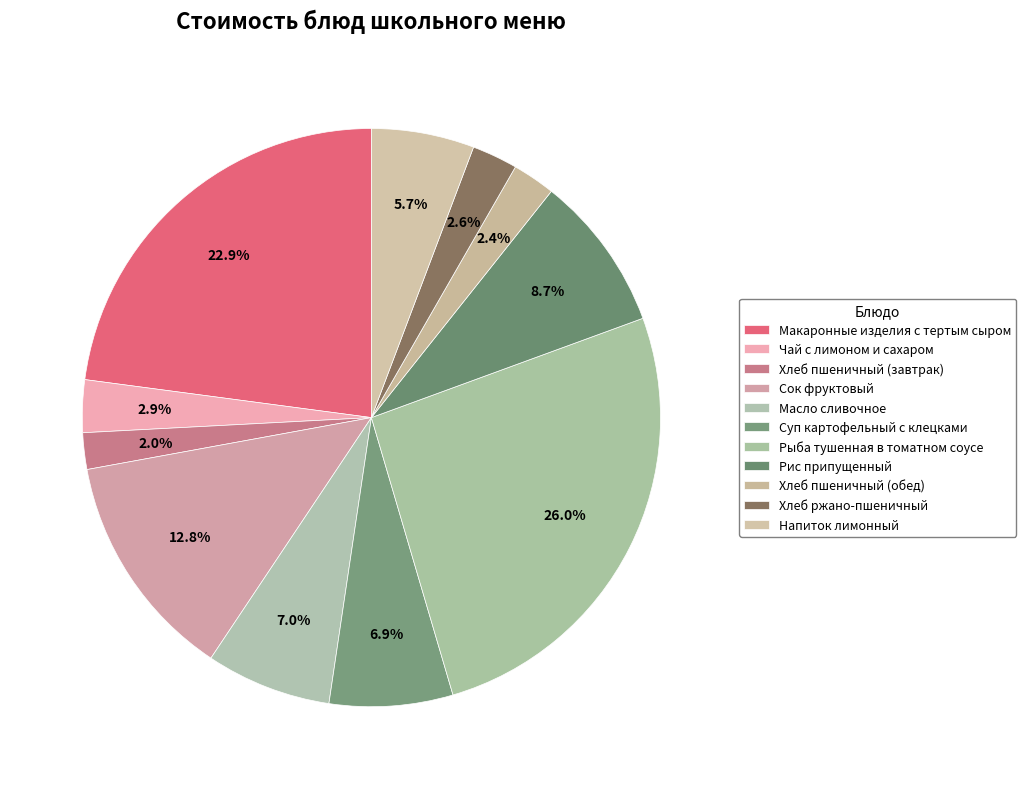

To the nearest percent, what is the difference between the Рыба тушенная в томатном соусе and Масло сливочное slice percentages?

19%